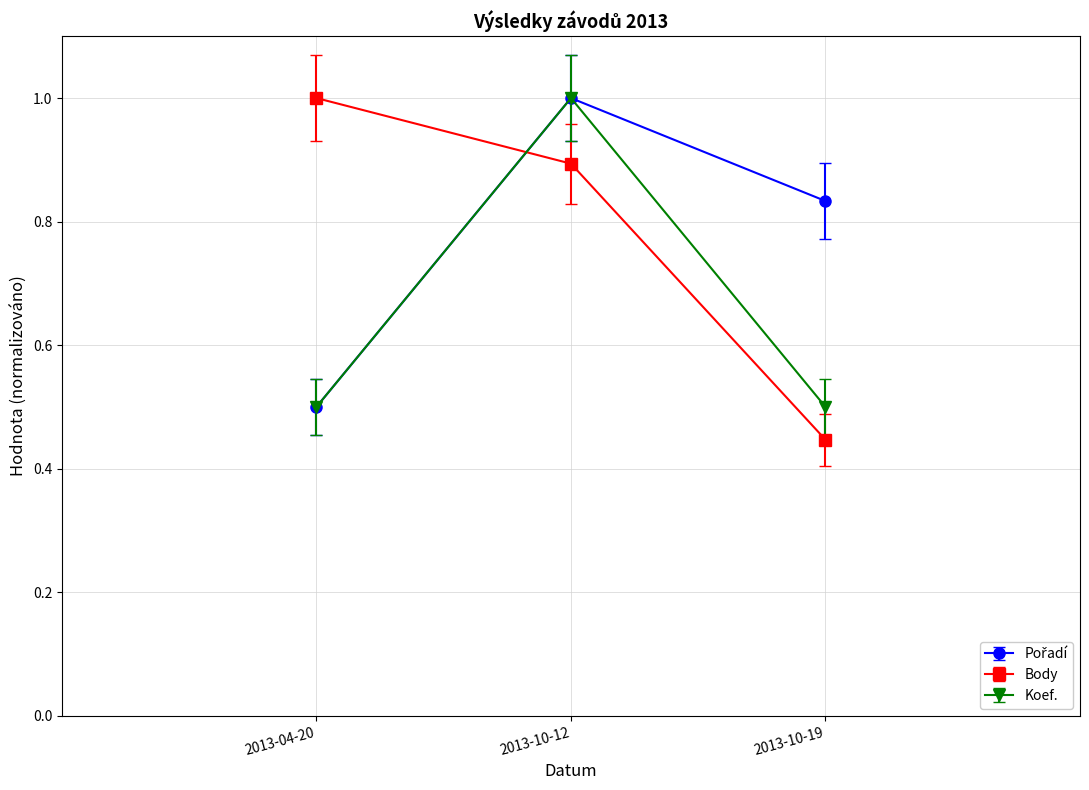

List the labels in order of Body value, smallest first.

2013-10-19, 2013-10-12, 2013-04-20